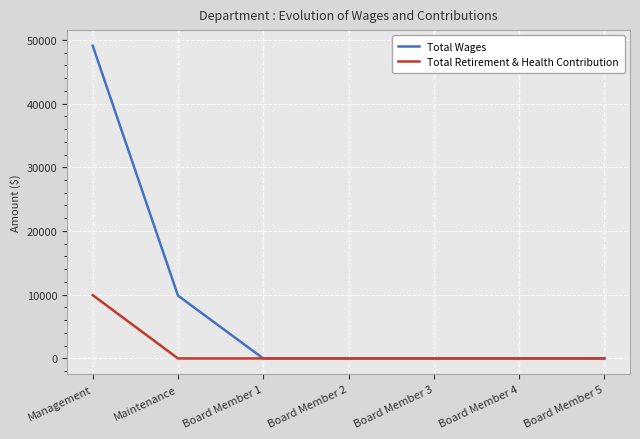

What are all the series names shown in the legend?

Total Wages, Total Retirement & Health Contribution